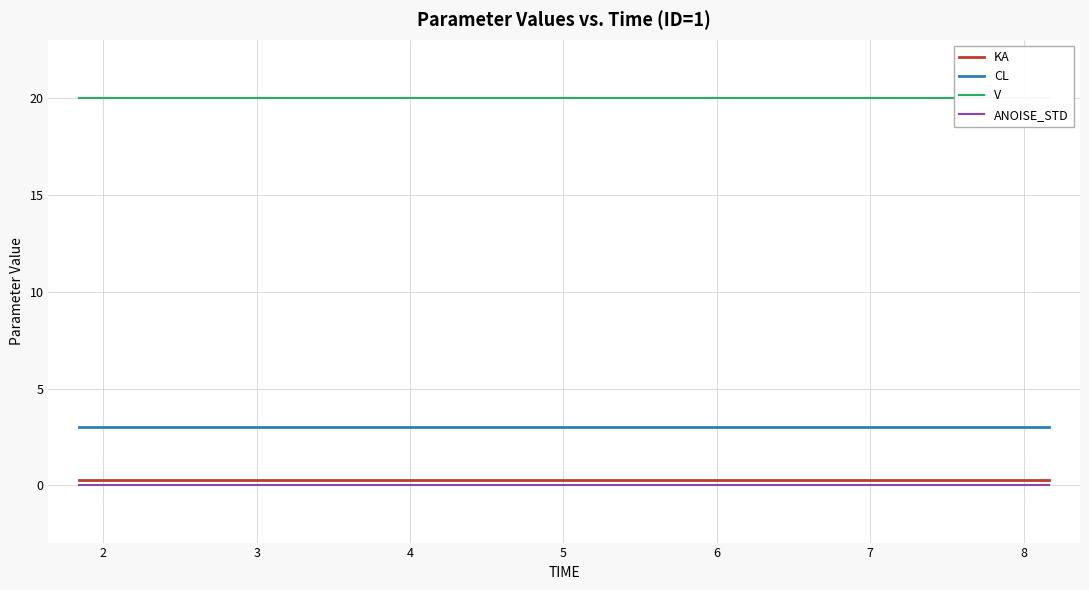

What is the average value of the V series?

20.0